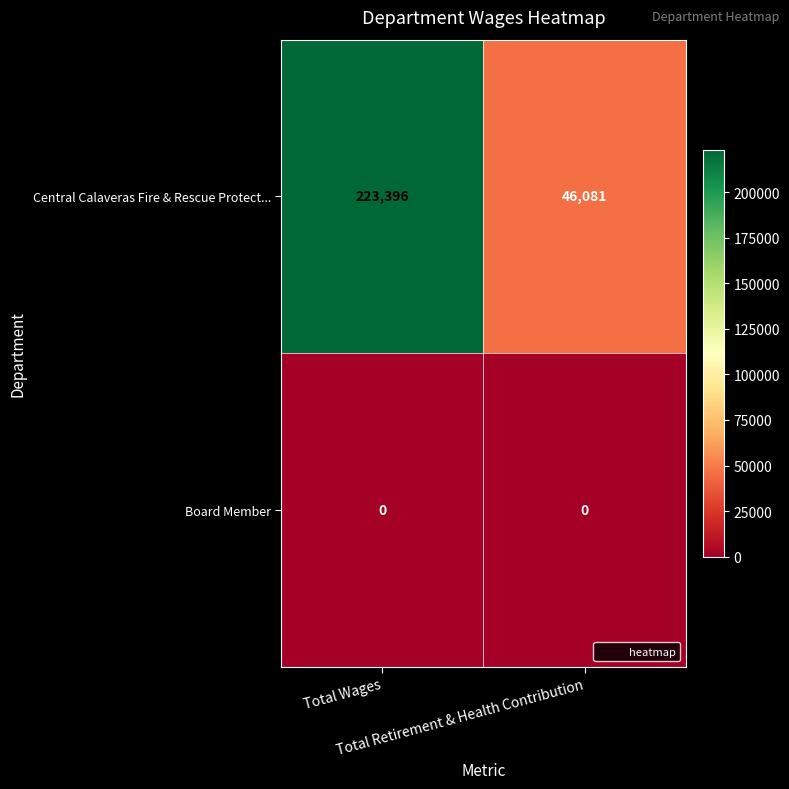

At Total Wages, list the series in order from largest to smallest.

Central Calaveras Fire & Rescue Protect..., Board Member